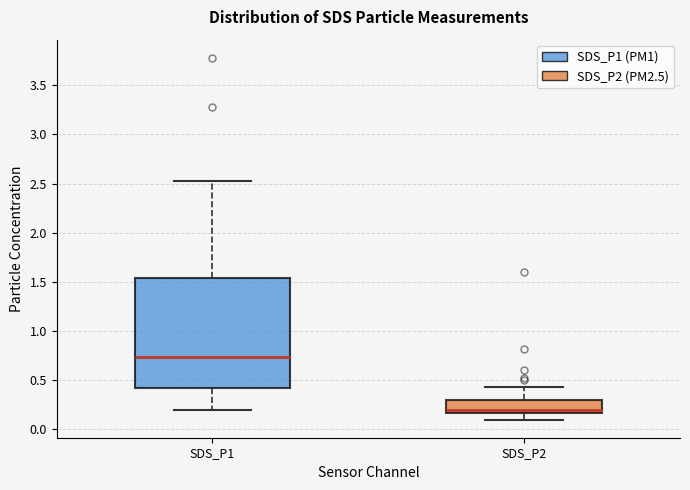

Which box's median line is the highest?

SDS_P1